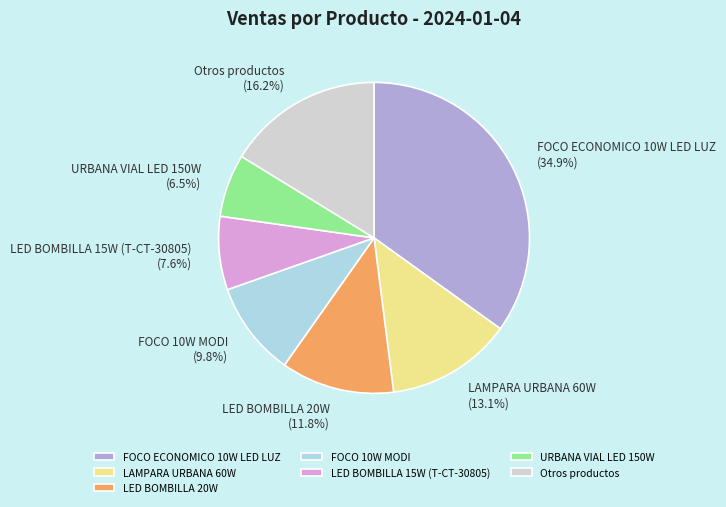

Is URBANA VIAL LED 150W the majority of the pie?

No